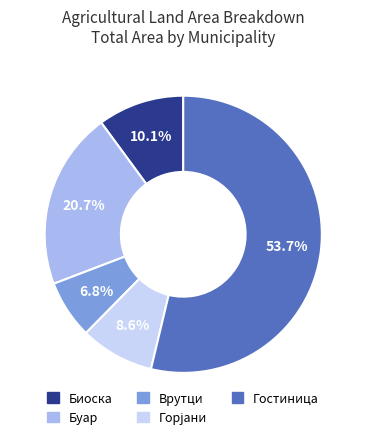

Which has a higher value, Биоска or Врутци?

Биоска